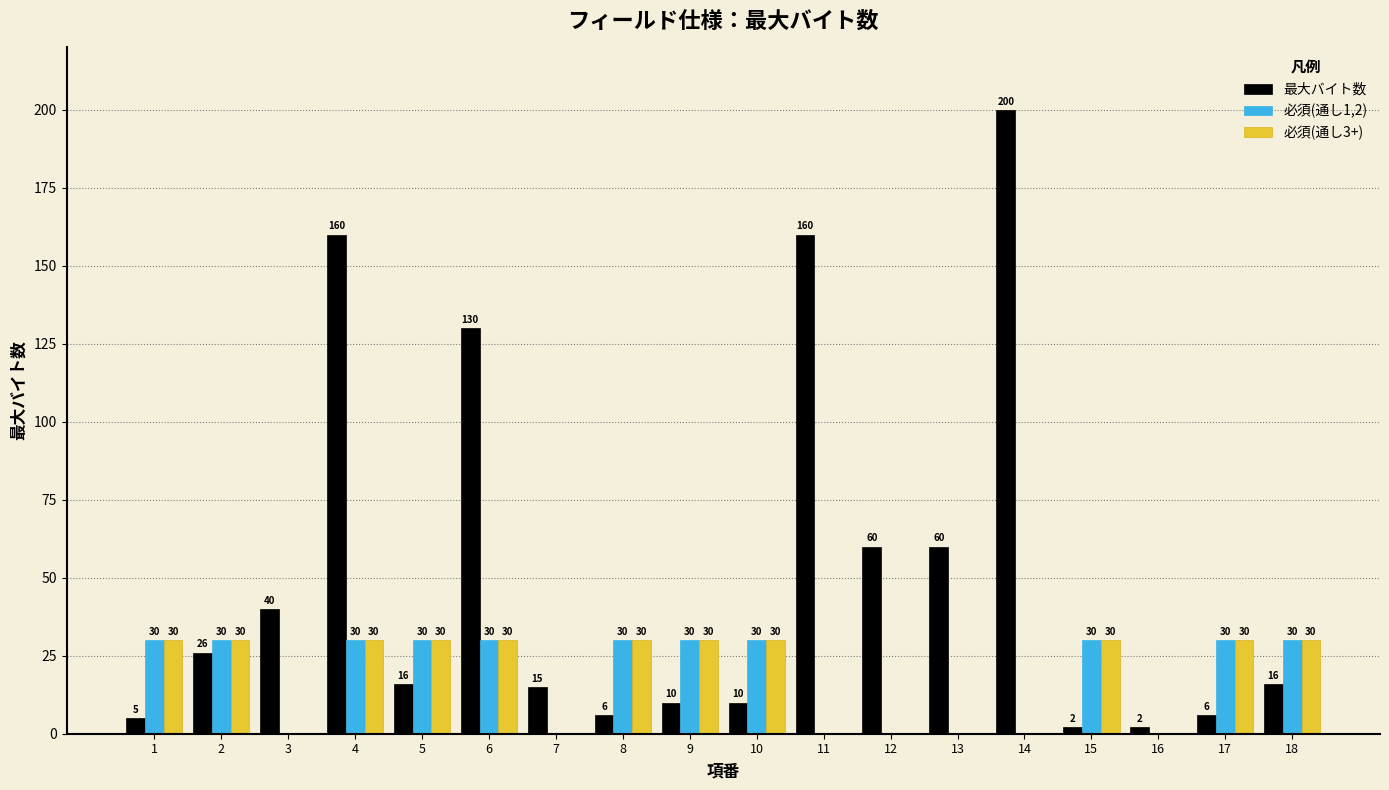

Which label corresponds to the largest value in the chart?

14